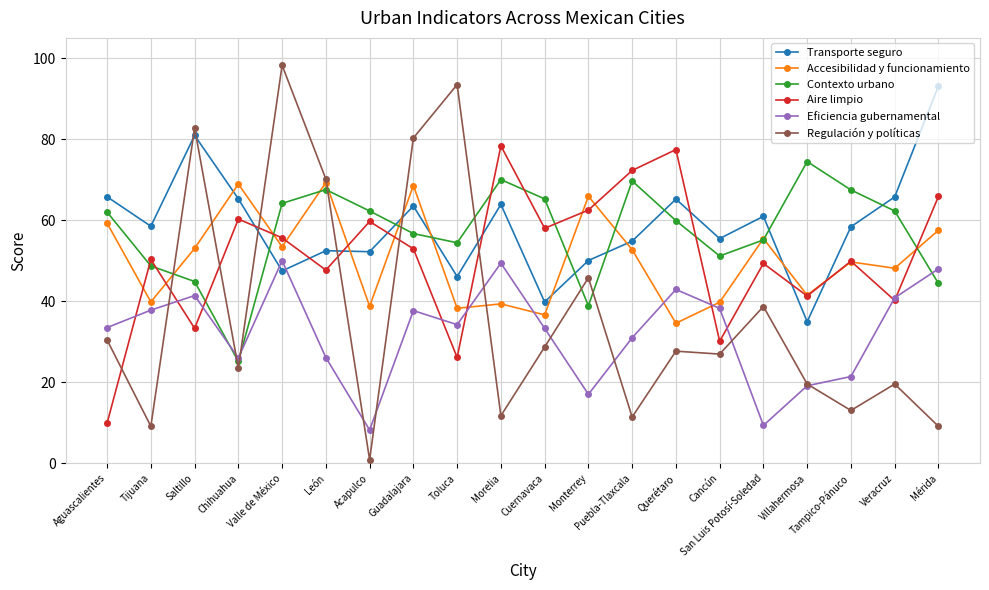

Which label corresponds to the smallest value in the chart?

Acapulco